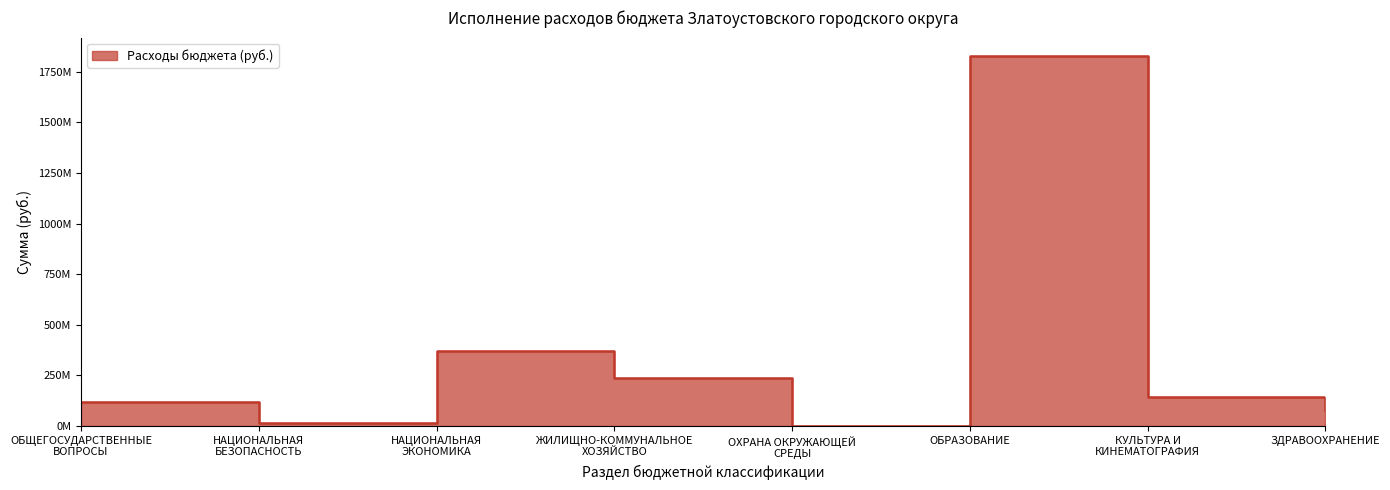

At which category does the chart reach its peak across all series?

ОБРАЗОВАНИЕ